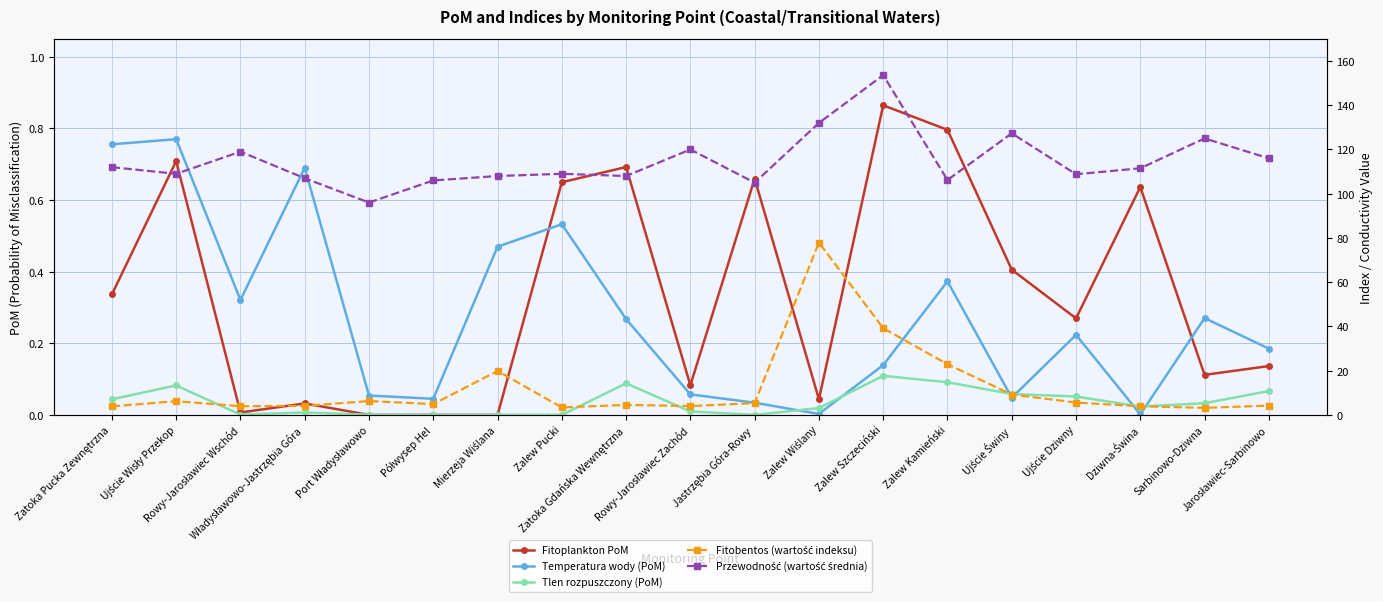

What are all the series names shown in the legend?

Fitoplankton PoM, Temperatura wody (PoM), Tlen rozpuszczony (PoM), Fitobentos (wartość indeksu), Przewodność (wartość średnia)